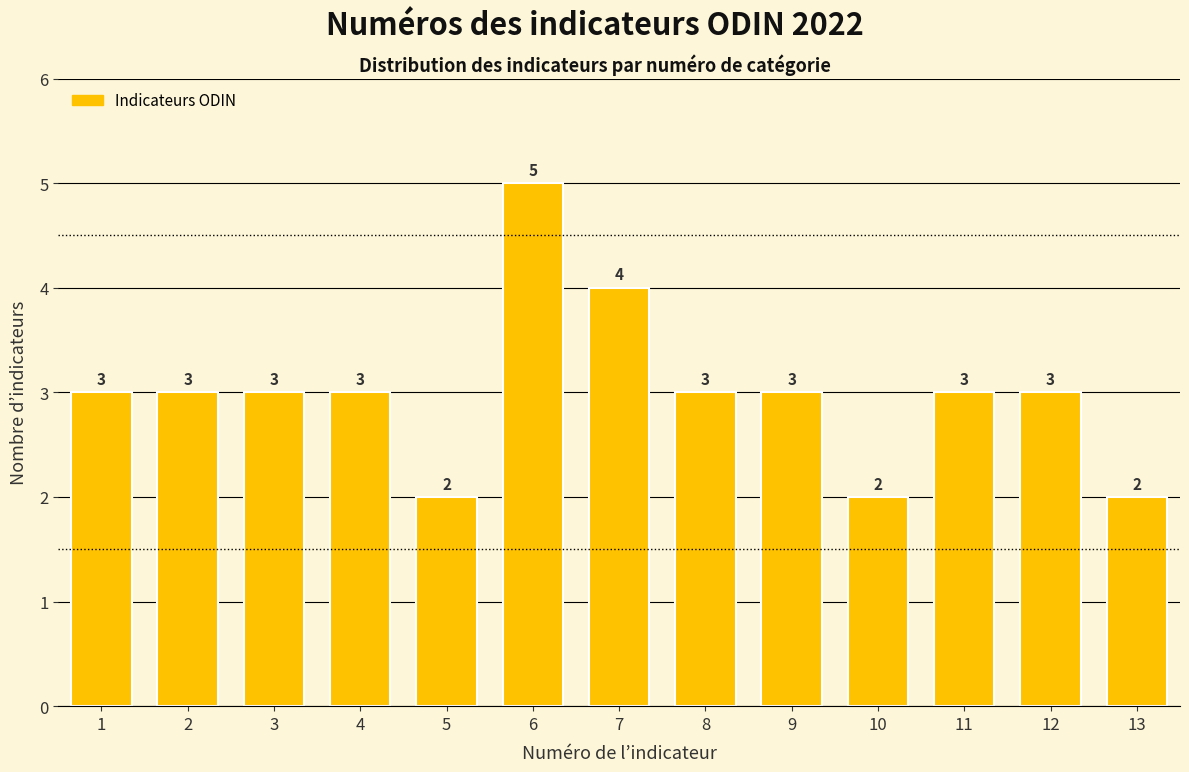

Reading left to right, list all the values displayed in this chart.

1=3	2=3	3=3	4=3	5=2	6=5	7=4	8=3	9=3	10=2	11=3	12=3	13=2